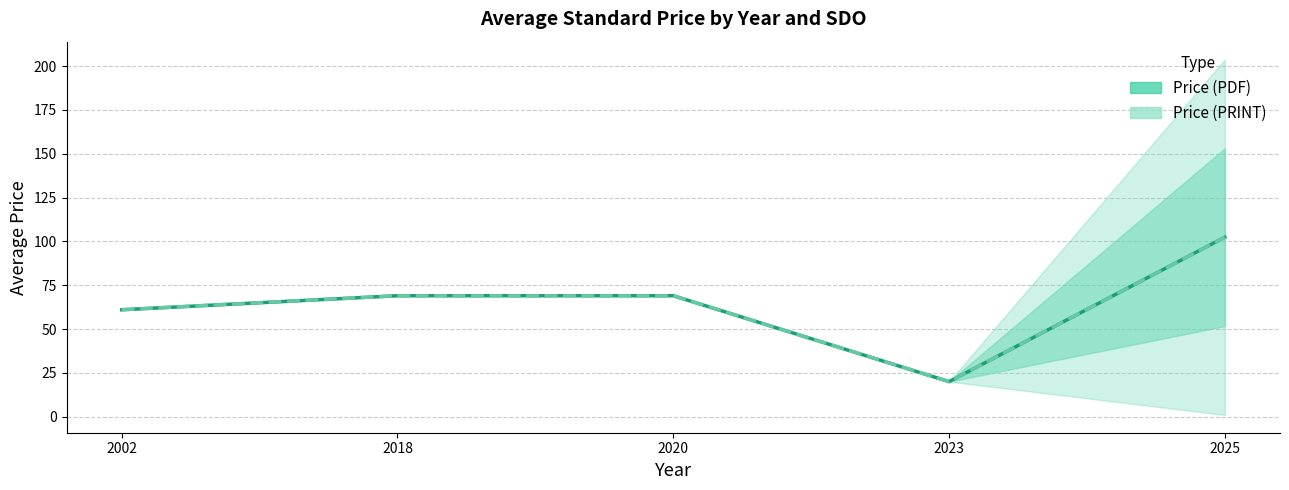

Reading right to left, transcribe all the data shown in this chart.

Price (PDF): 102.4	20.0	69.0	69.0	61.0
Price (PRINT): 102.4	20.0	69.0	69.0	61.0